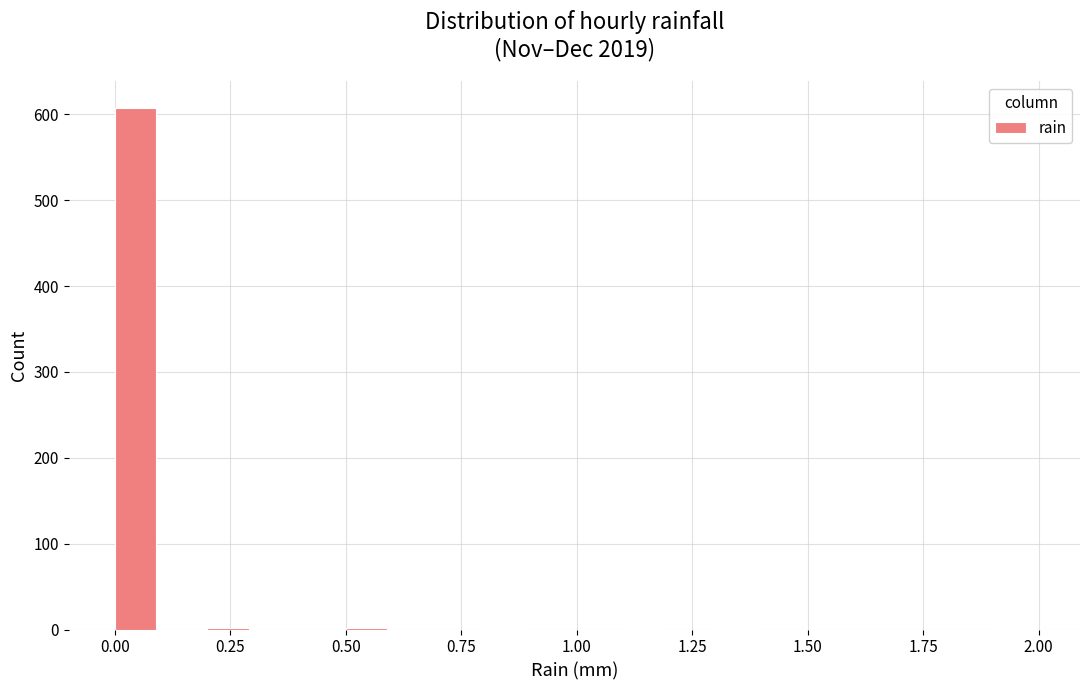

Read against the x-axis, roughly where is the centre of the tallest bar?

0.05